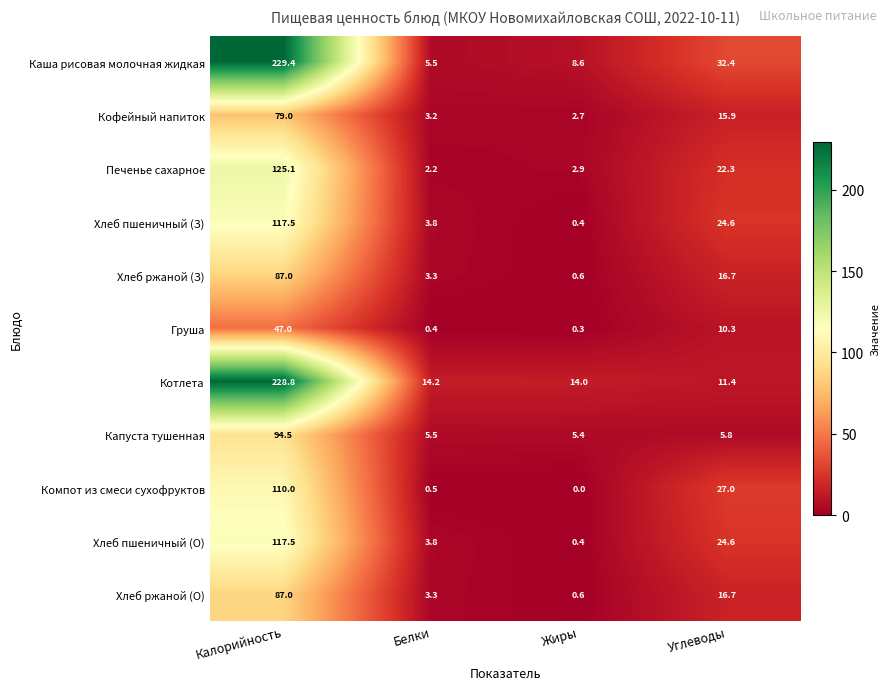

What is the total value across all series at Углеводы?

207.7